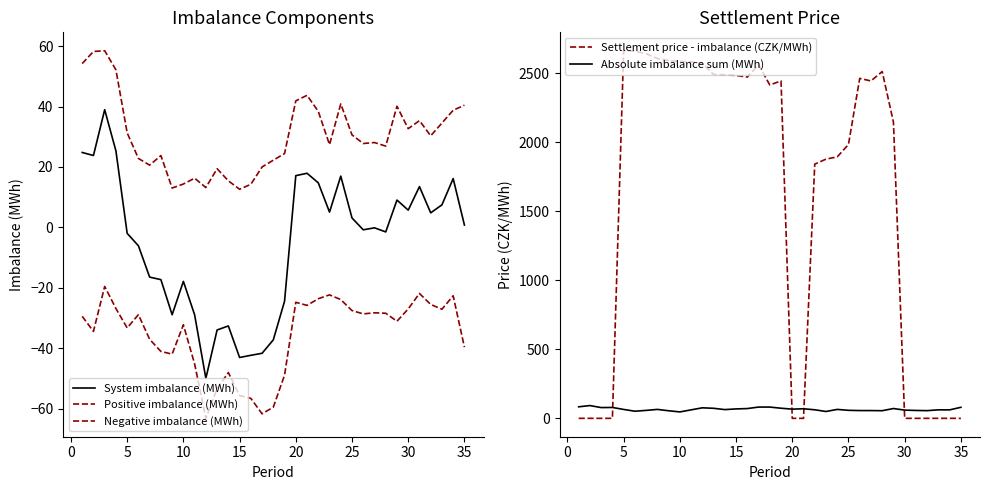

Which series changed the most between −5 and 23?

Settlement price - imbalance (CZK/MWh)